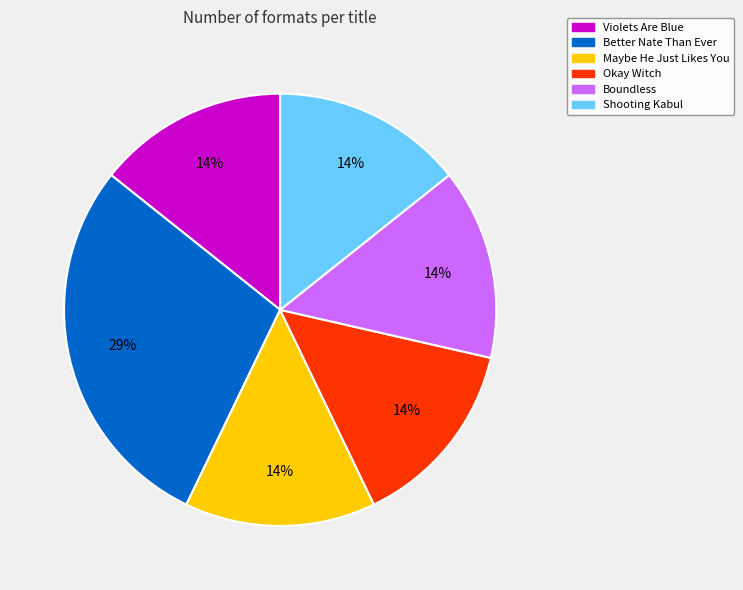

What is the ratio of the value at Shooting Kabul to the value at Maybe He Just Likes You?

1.0